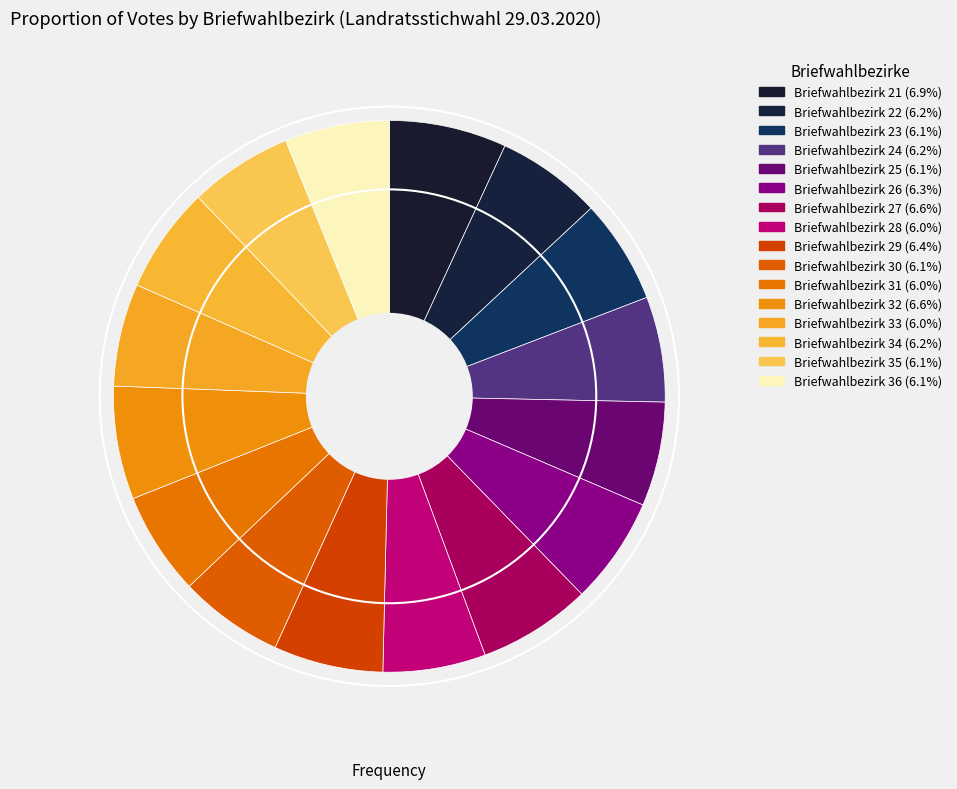

To the nearest percent, what percentage of the pie is Briefwahlbezirk 34?

6%